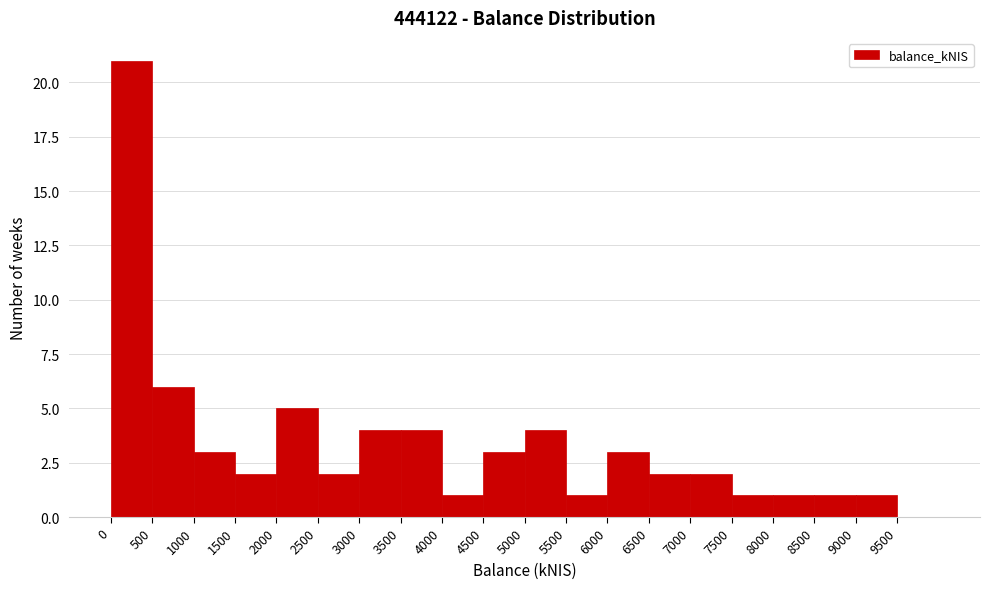

How tall is the bar that spans 8000 to 8500 on the x-axis? The values are not printed on the chart, so give them approximately, as read against the axis.

1